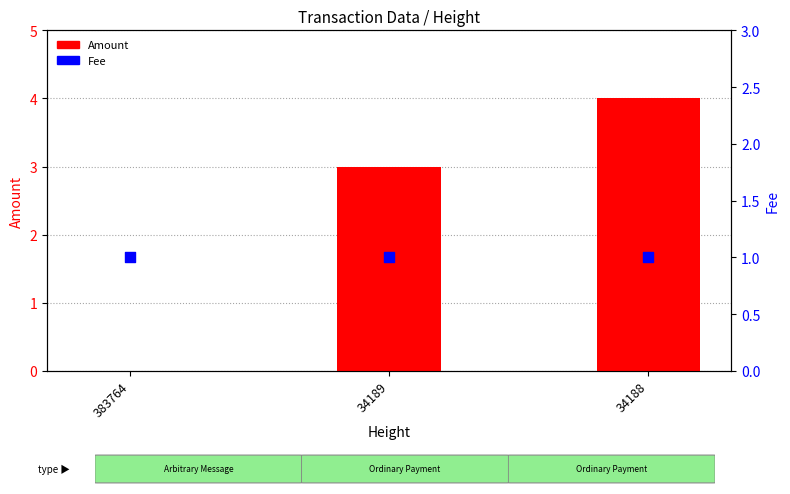

What are all the series names shown in the legend?

Amount, Fee